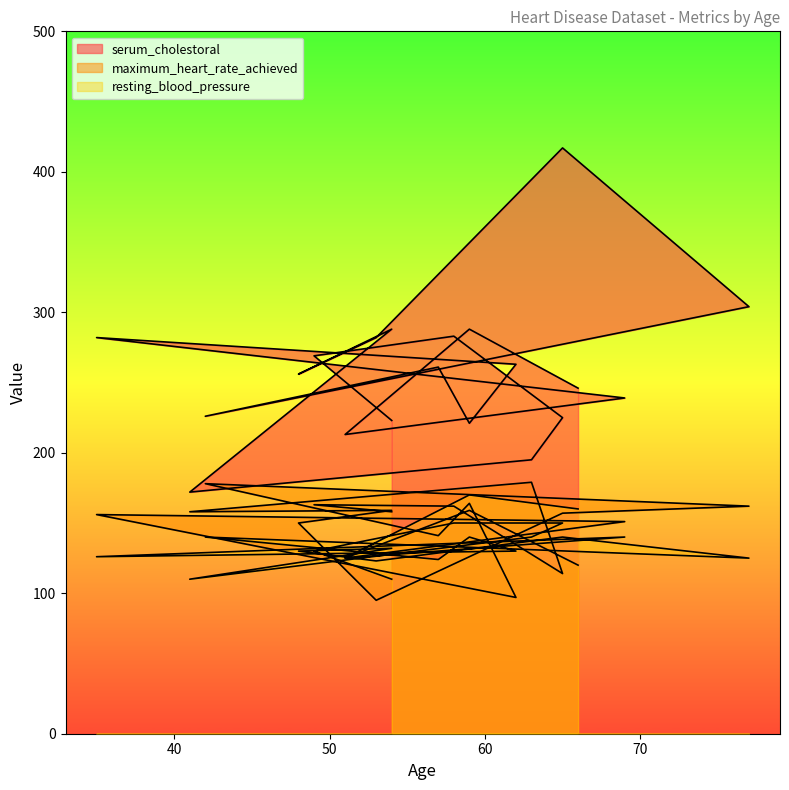

What is the label of the 9th point from the left?

42